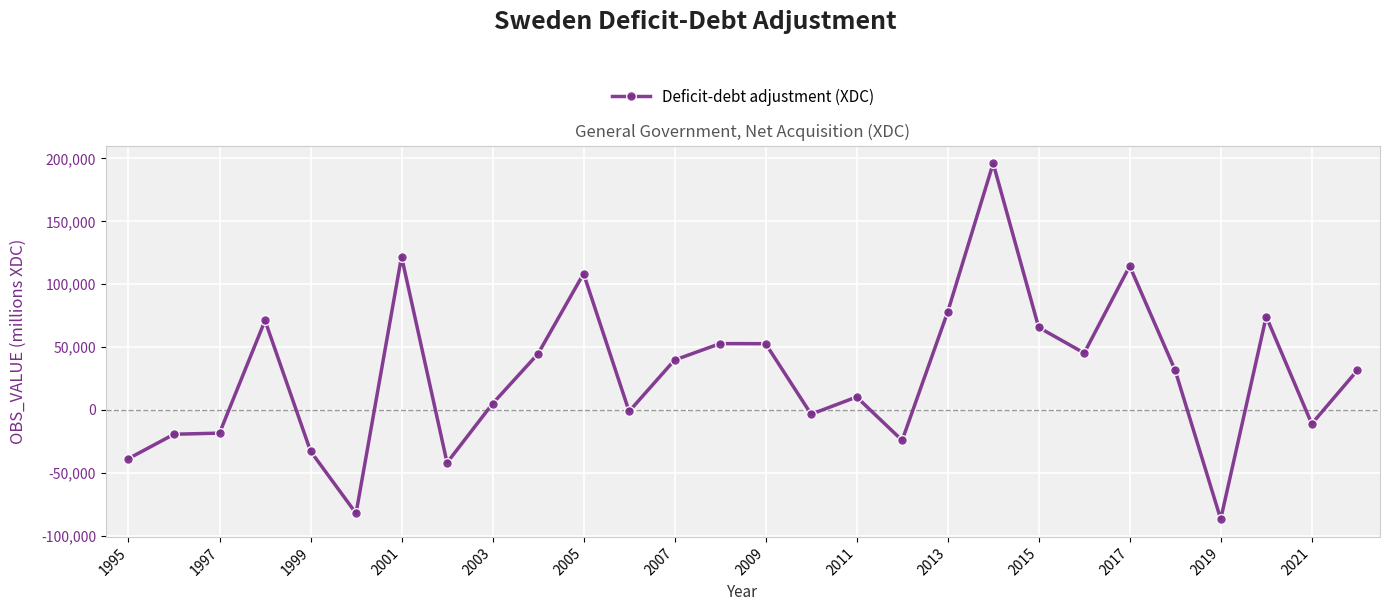

True or false: the data has more than 0 interior local peaks.

True